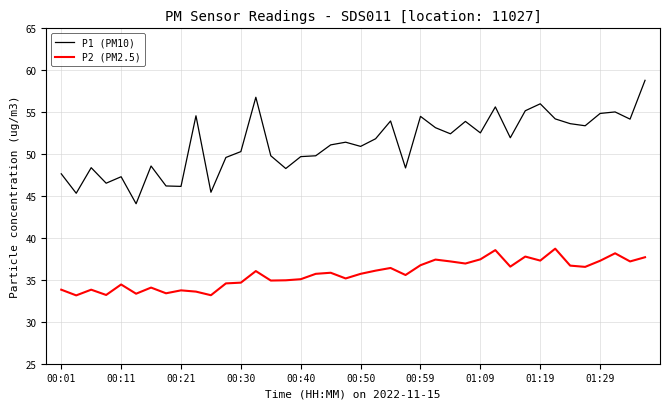

Which series has the largest range (max minus min)?

P1 (PM10)